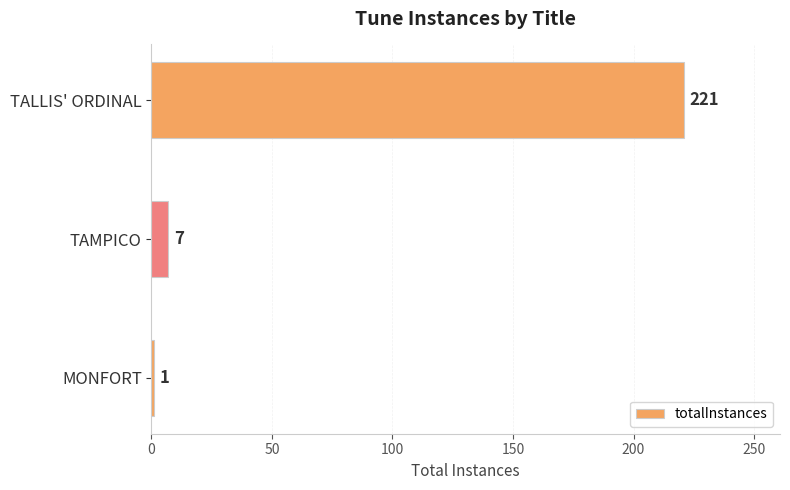

How many series are shown in this chart?

1